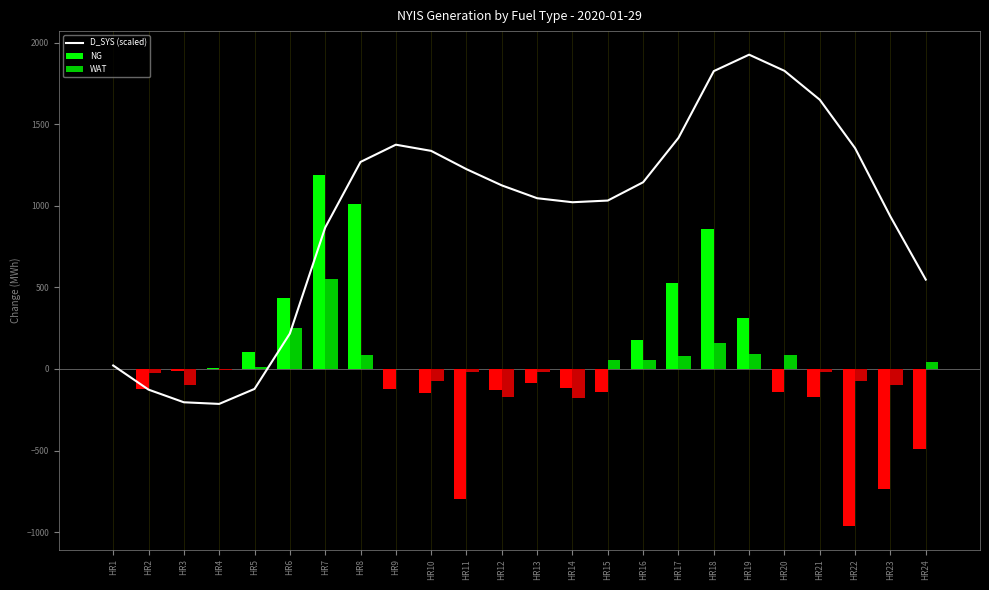

The value of D_SYS (scaled) at HR13 is 1563.8. True or false?

False